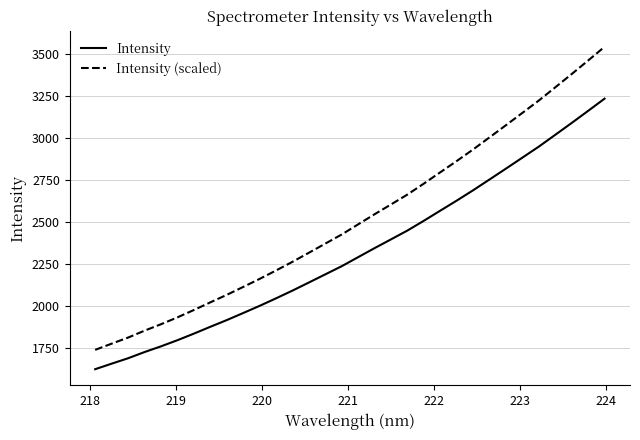

Does the chart have visible grid lines?

Yes